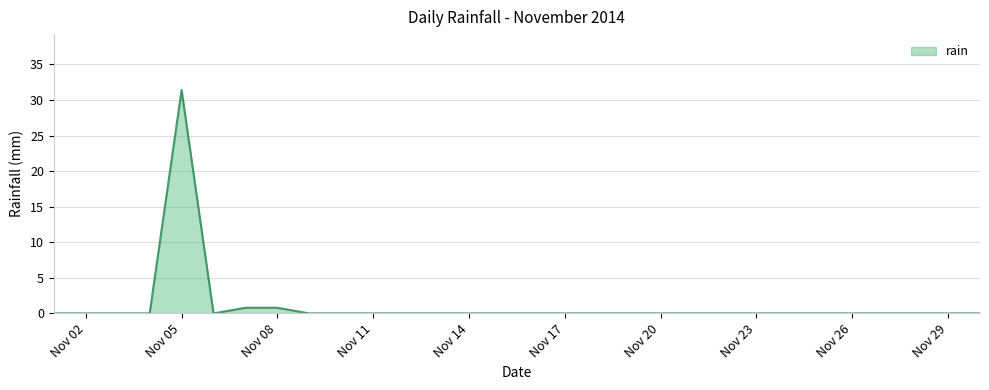

Reading left to right, what are all the values shown in this chart?

0.0	0.0	0.0	0.0	31.4	0.0	0.8	0.8	0.0	0.0	0.0	0.0	0.0	0.0	0.0	0.0	0.0	0.0	0.0	0.0	0.0	0.0	0.0	0.0	0.0	0.0	0.0	0.0	0.0	0.0